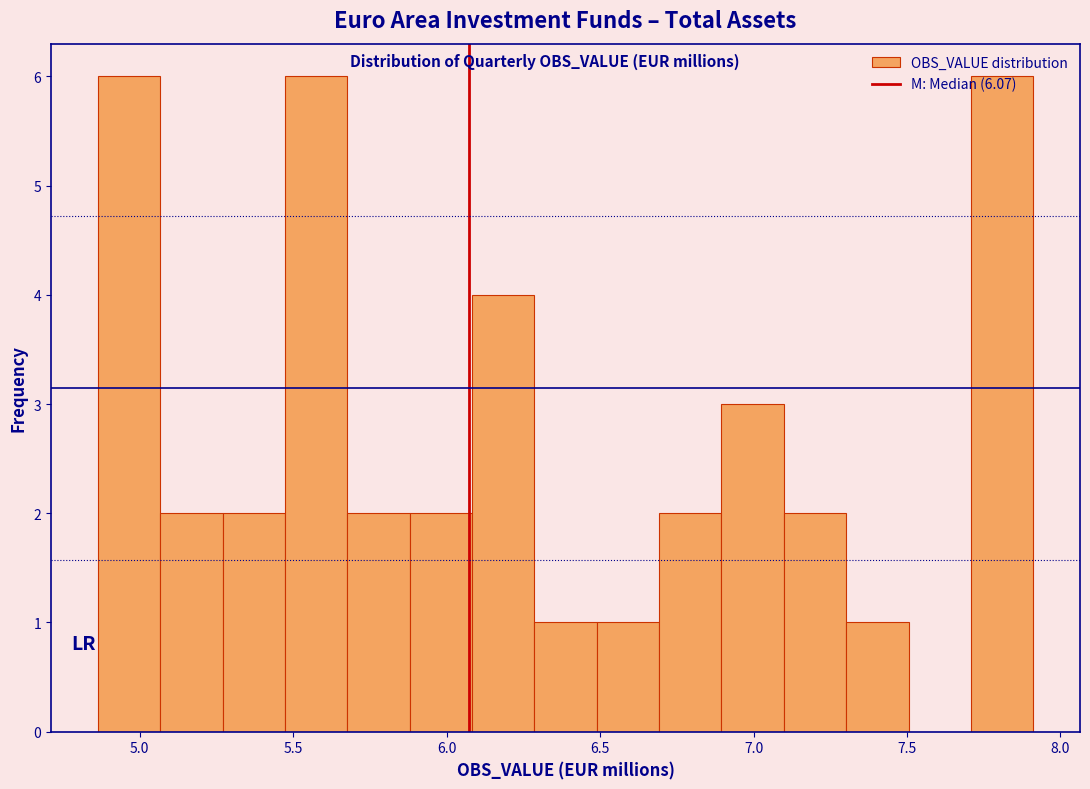

Reading left to right, list every bar in this chart as the range it spans on the x-axis followed by its height. Neither the bar edges nor the heights are printed on the chart, so give them approximately, as read against the axes.

4.85 to 5.05: 6
5.05 to 5.25: 2
5.25 to 5.45: 2
5.45 to 5.70: 6
5.70 to 5.90: 2
5.90 to 6.10: 2
6.10 to 6.30: 4
6.30 to 6.50: 1
6.50 to 6.70: 1
6.70 to 6.90: 2
6.90 to 7.10: 3
7.10 to 7.30: 2
7.30 to 7.50: 1
7.50 to 7.70: 0
7.70 to 7.90: 6